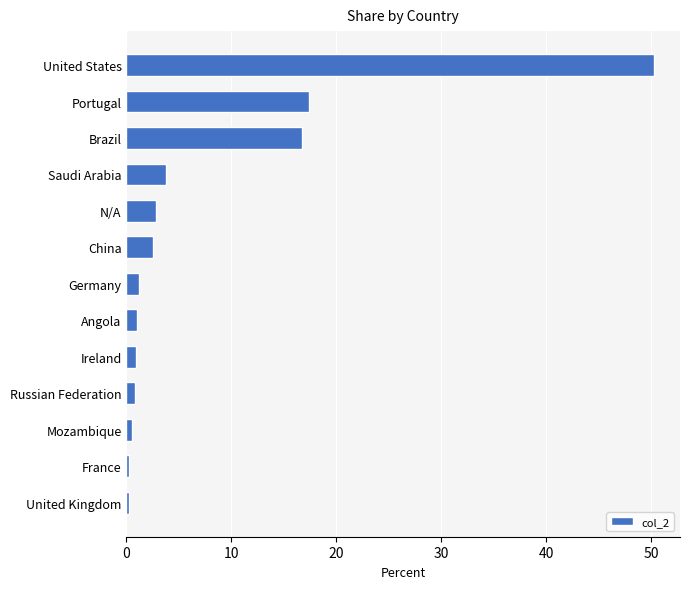

The value at United States is 50.2. True or false?

True